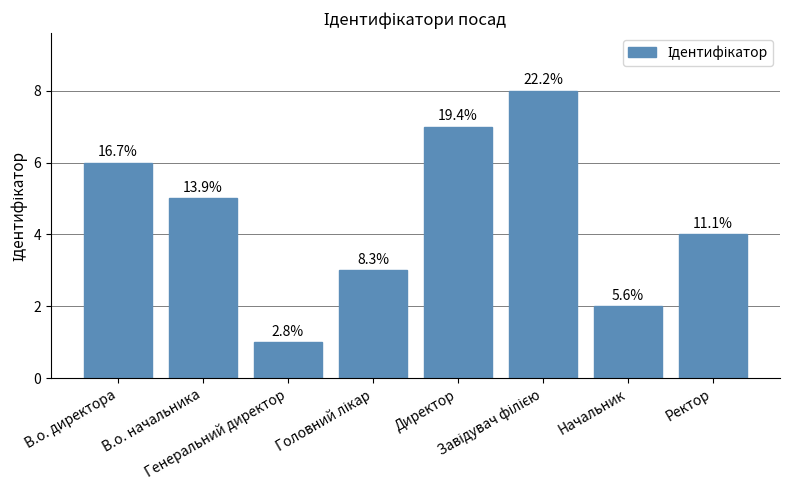

Are the bars horizontal?

No